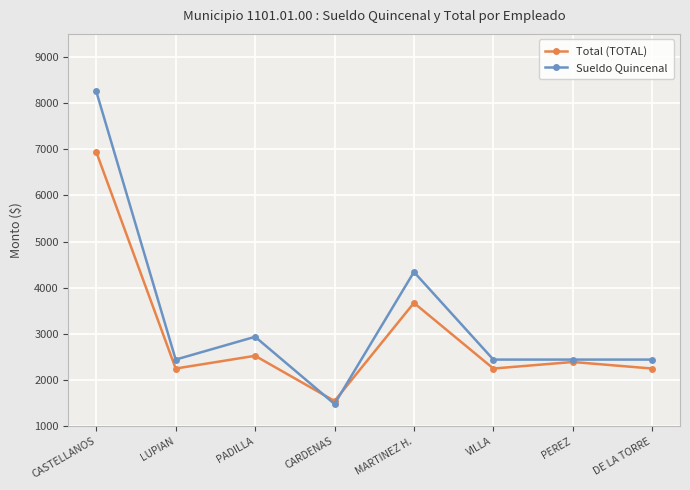

At which category is the sum across all series the highest?

CASTELLANOS